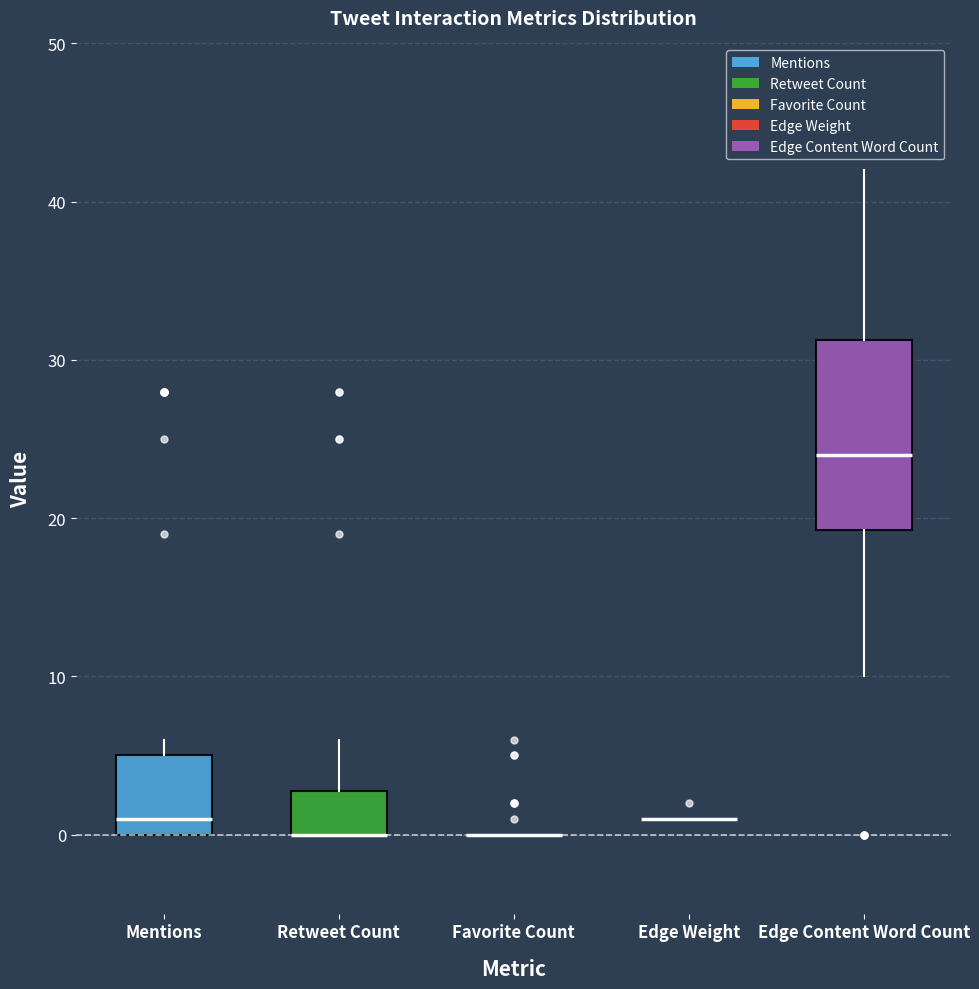

Reading left to right, transcribe this box plot: for each box, give where its median line is, the range the box spans, and where its two whiskers end, as read against the y-axis. The values are not printed on the chart, so give them approximately, as read against the axis.

Mentions: median 1, box 0 to 5, whiskers 0 to 6
Retweet Count: median 0 (drawn on the box's lower edge), box 0 to 3, whiskers 0 to 6
Favorite Count: box collapsed to a line at 0, whiskers 0 to 0
Edge Weight: box collapsed to a line at 1, whiskers 1 to 1
Edge Content Word Count: median 24, box 19 to 31, whiskers 10 to 42